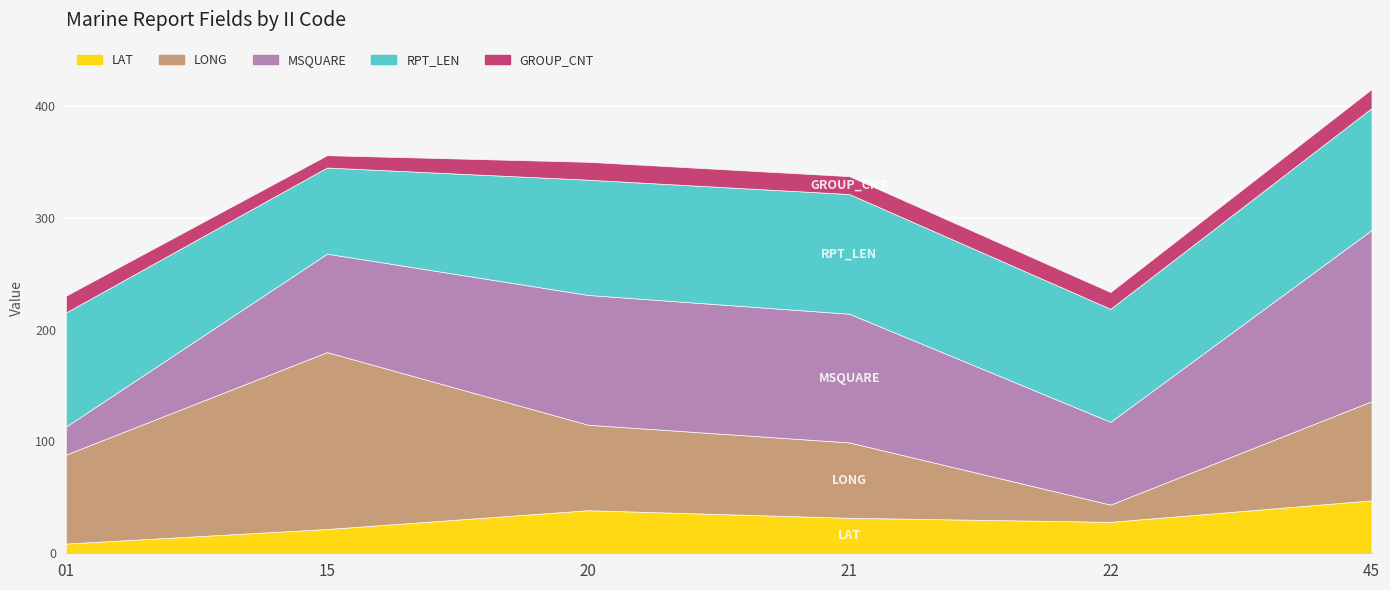

Between 20 and 45, which series saw the biggest shift?

MSQUARE